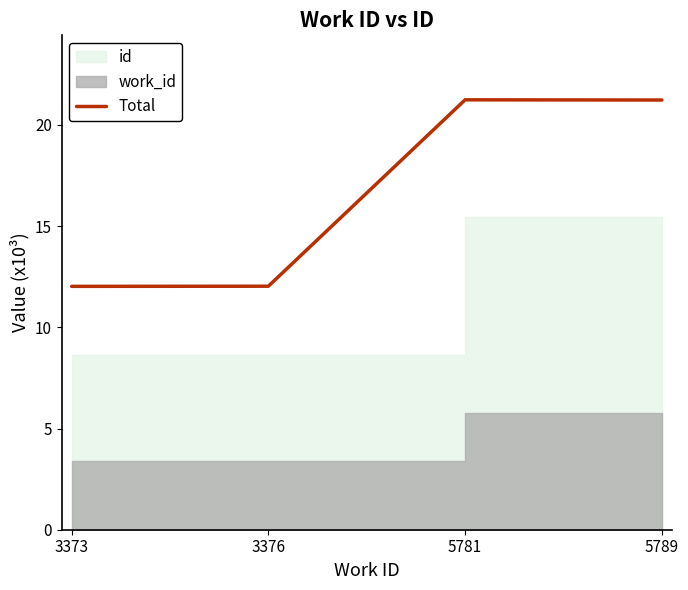

Read the value at 3373.

12.0